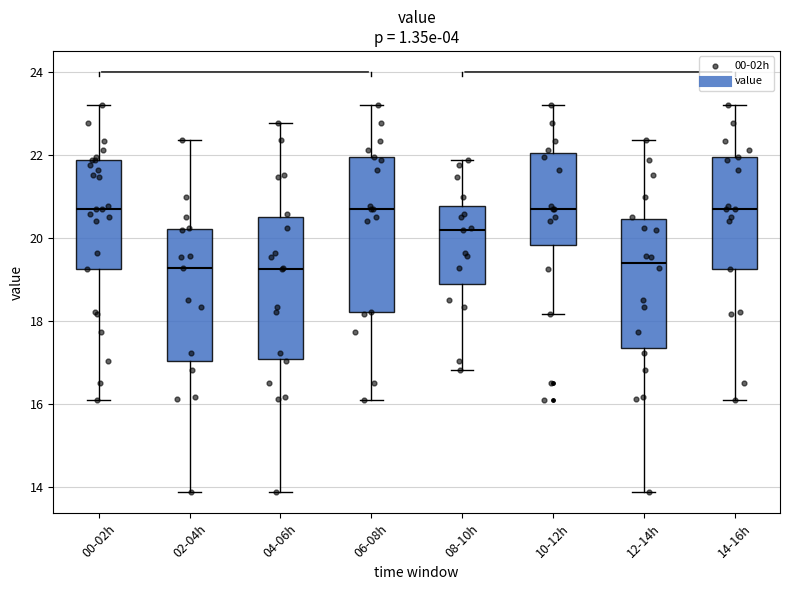

Reading left to right, read every box against the y-axis: the position of its median line, the range the box covers, and the ends of its whiskers. The values are not printed on the chart, so give them approximately, as read against the axis.

00-02h: median 20.8, box 19.2 to 21.8, whiskers 16.2 to 23.2
02-04h: median 19.2, box 17.0 to 20.2, whiskers 13.8 to 22.4
04-06h: median 19.2, box 17.0 to 20.4, whiskers 13.8 to 22.8
06-08h: median 20.8, box 18.2 to 22.0, whiskers 16.2 to 23.2
08-10h: median 20.2, box 18.8 to 20.8, whiskers 16.8 to 21.8
10-12h: median 20.8, box 19.8 to 22.0, whiskers 18.2 to 23.2
12-14h: median 19.4, box 17.4 to 20.4, whiskers 13.8 to 22.4
14-16h: median 20.8, box 19.2 to 22.0, whiskers 16.2 to 23.2